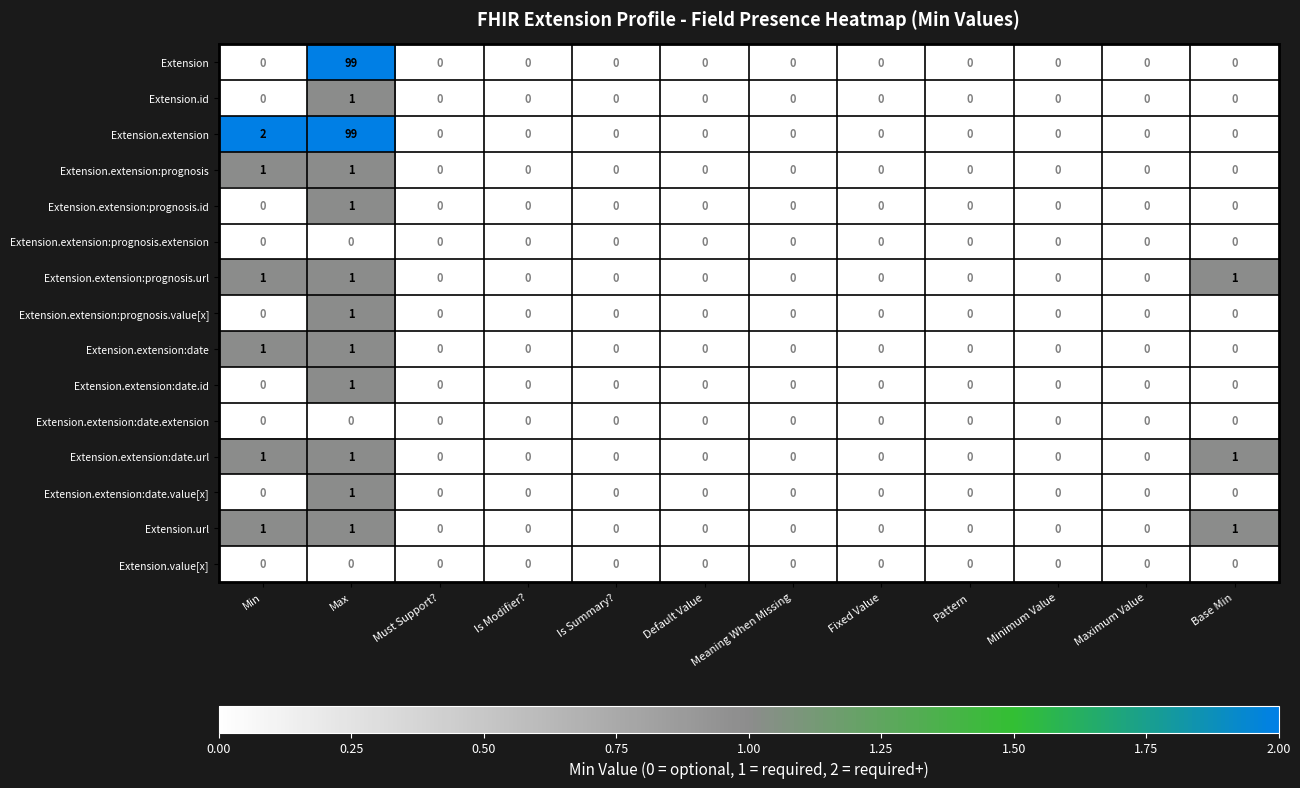

How many distinct data groups are displayed?

15